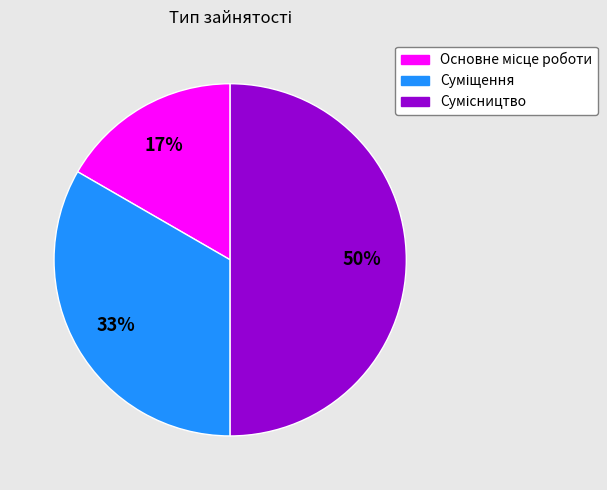

To the nearest percent, what is the difference between the largest and smallest slice percentages?

33%